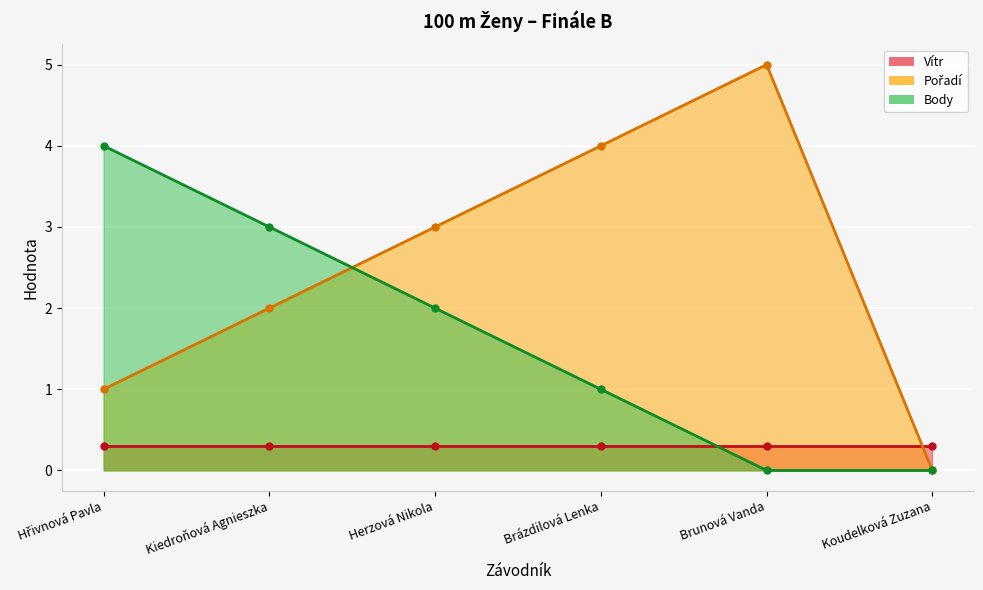

Is it true that Body equals 1 at Brunová Vanda?

False